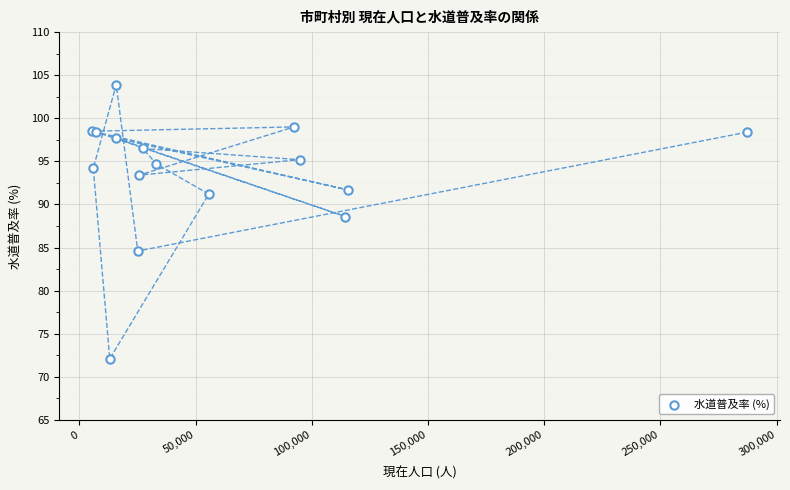

What Y value in the scatter plot is closest to 88?

88.6